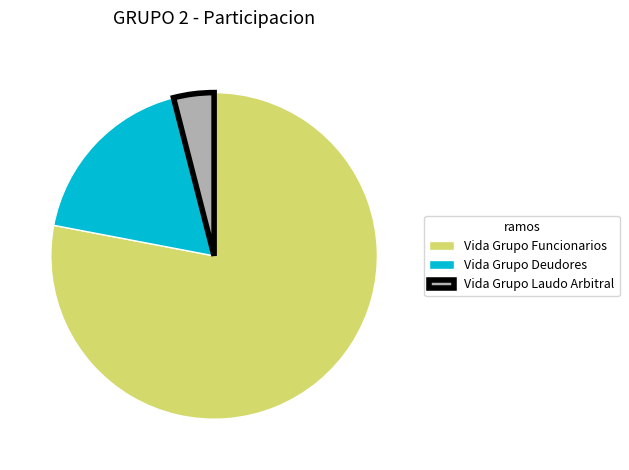

What is the largest slice in the pie chart?

Vida Grupo Funcionarios